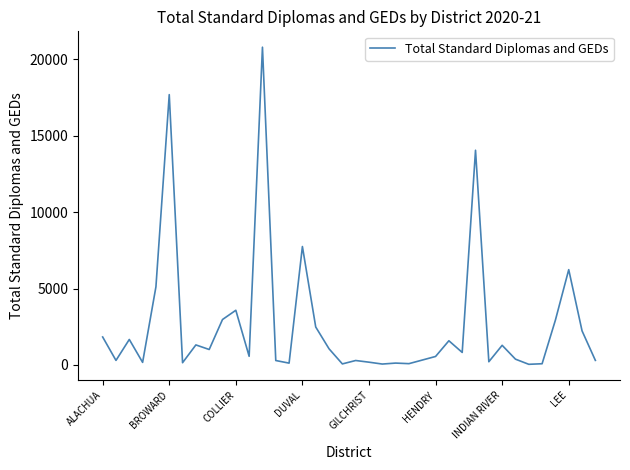

What is the maximum value shown in the chart?

20806